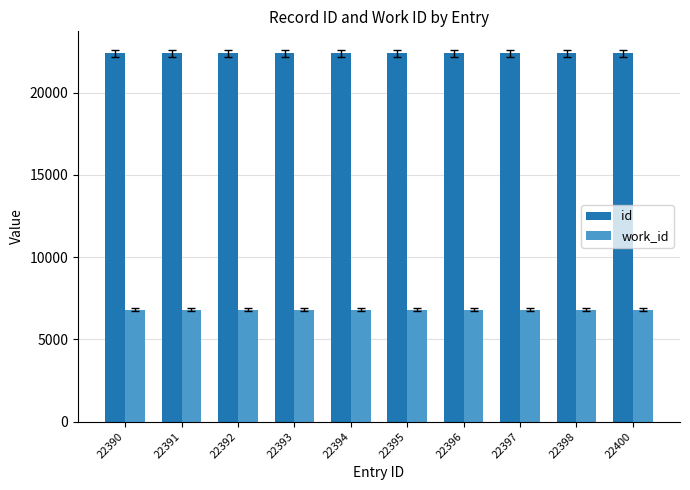

The work_id series shows 9956 at 22397. True or false?

False